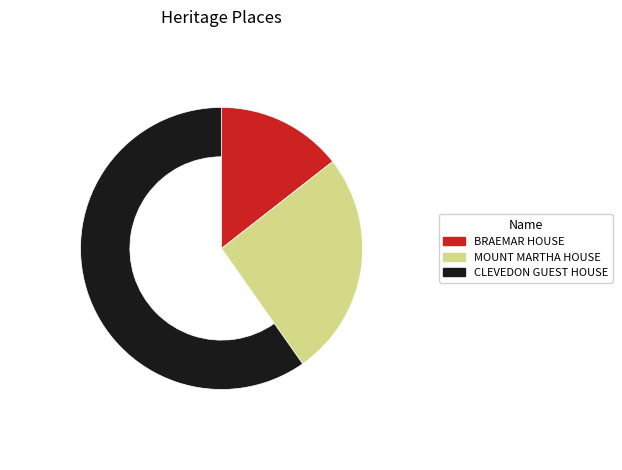

Rank the categories by value from lowest to highest.

BRAEMAR HOUSE, MOUNT MARTHA HOUSE, CLEVEDON GUEST HOUSE